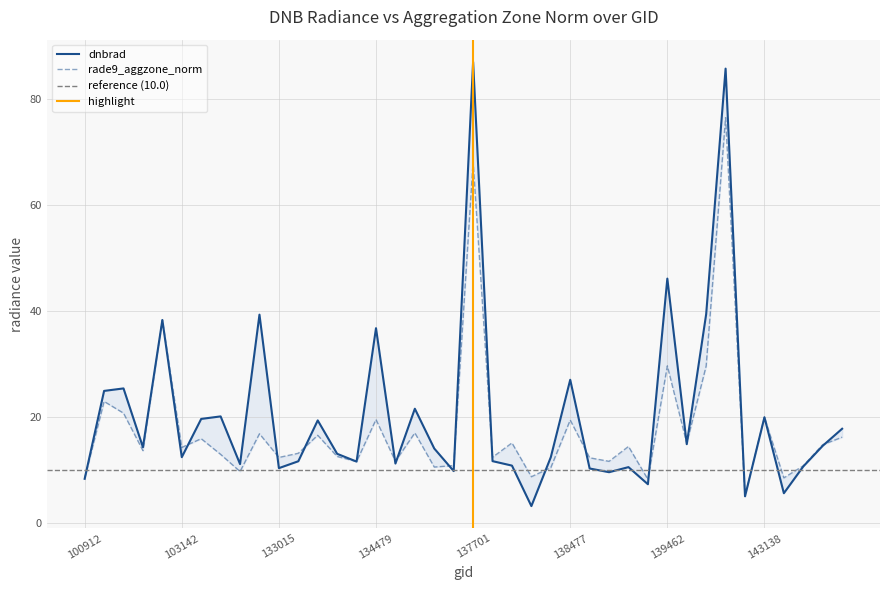

How many times do rade9_aggzone_norm and dnbrad cross each other?

19